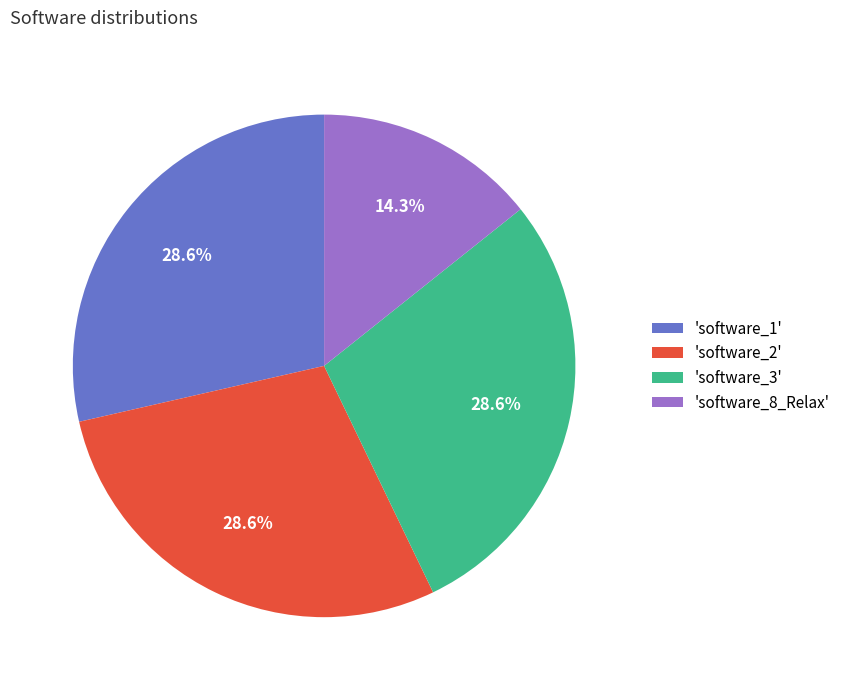

Is there a majority slice in this chart?

No